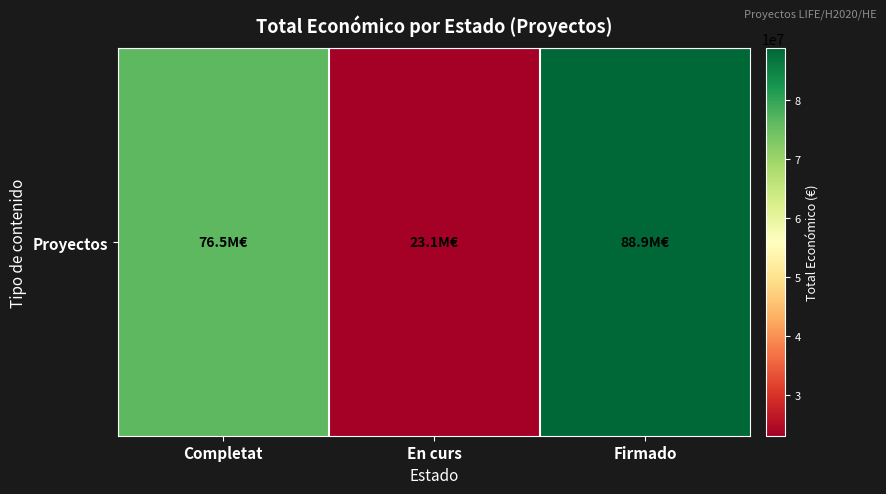

True or false: the data shows 88857560 at Firmado.

True